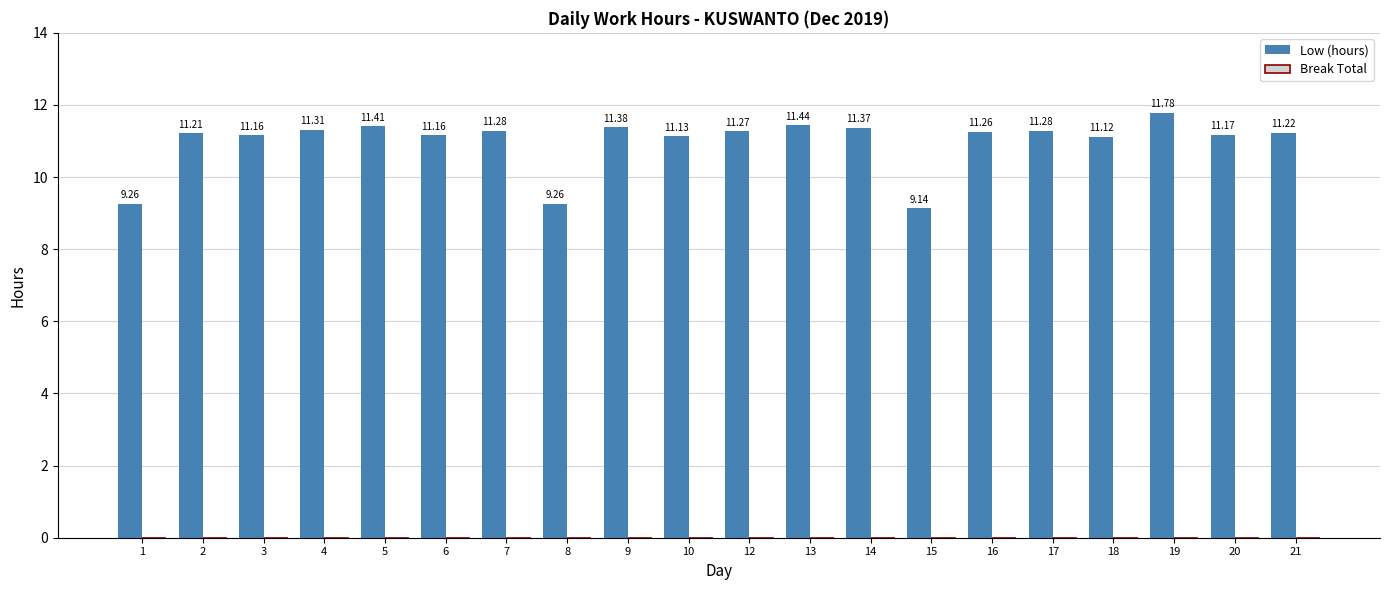

How many bars are there in total?

20